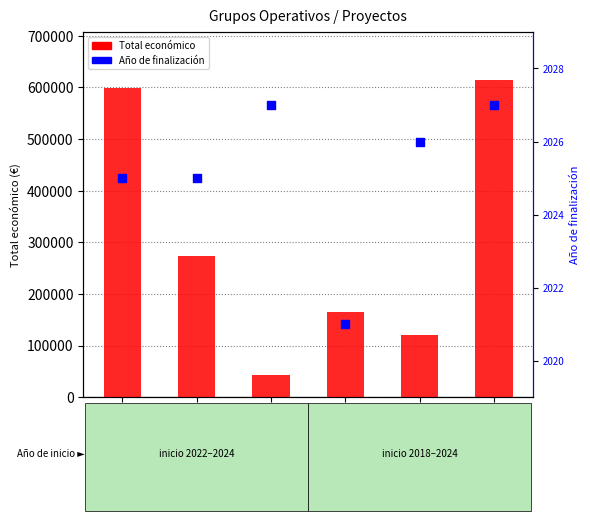

Which series reaches the minimum Y coordinate?

Ano de finalizacion